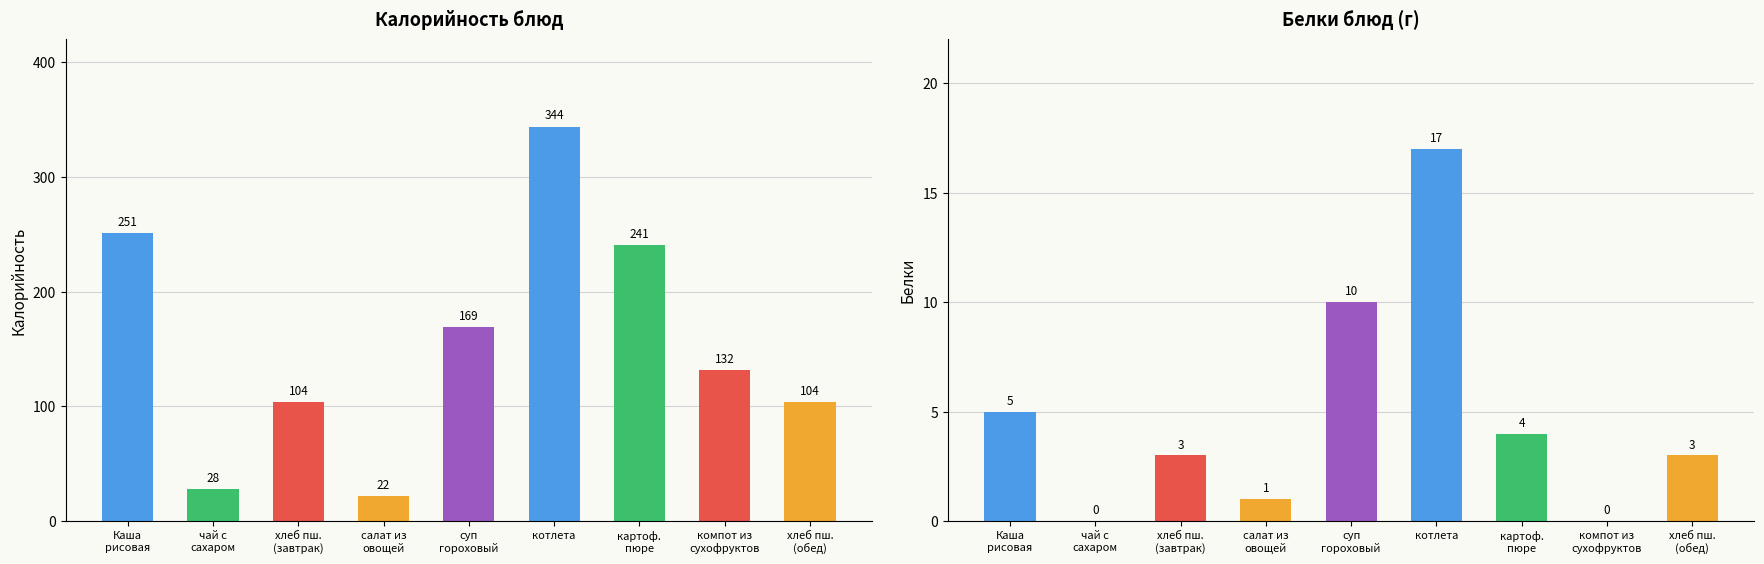

How many values in the Калорийность series exceed 132?

4